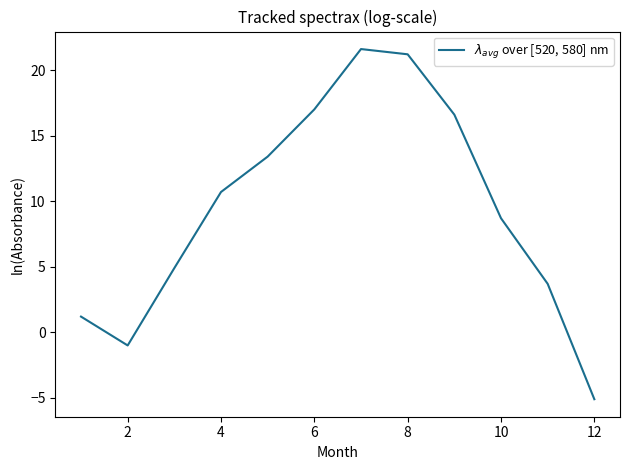

What is the minimum value shown in the chart?

-5.1